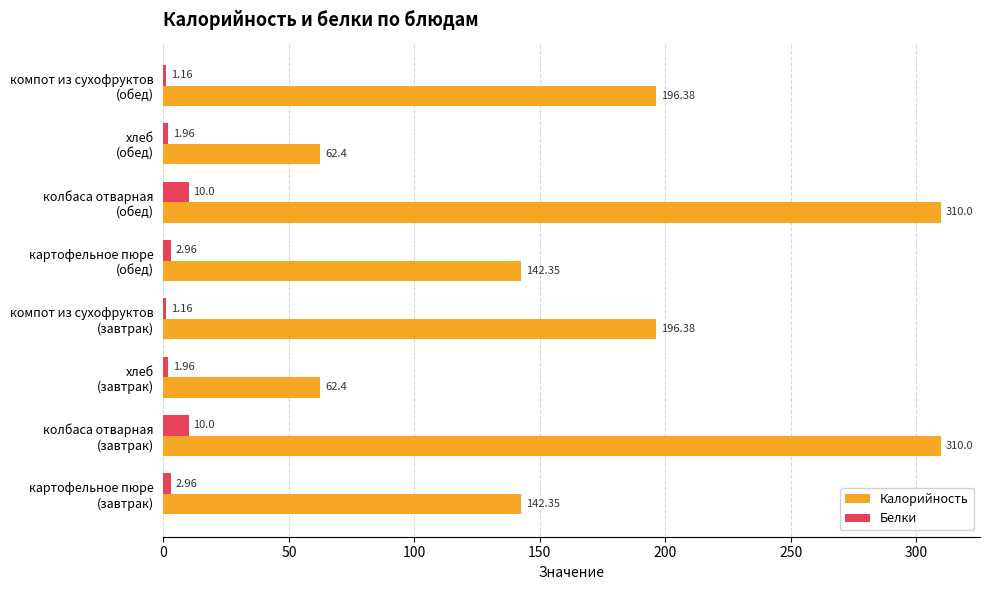

Which series has the largest range (max minus min)?

Калорийность